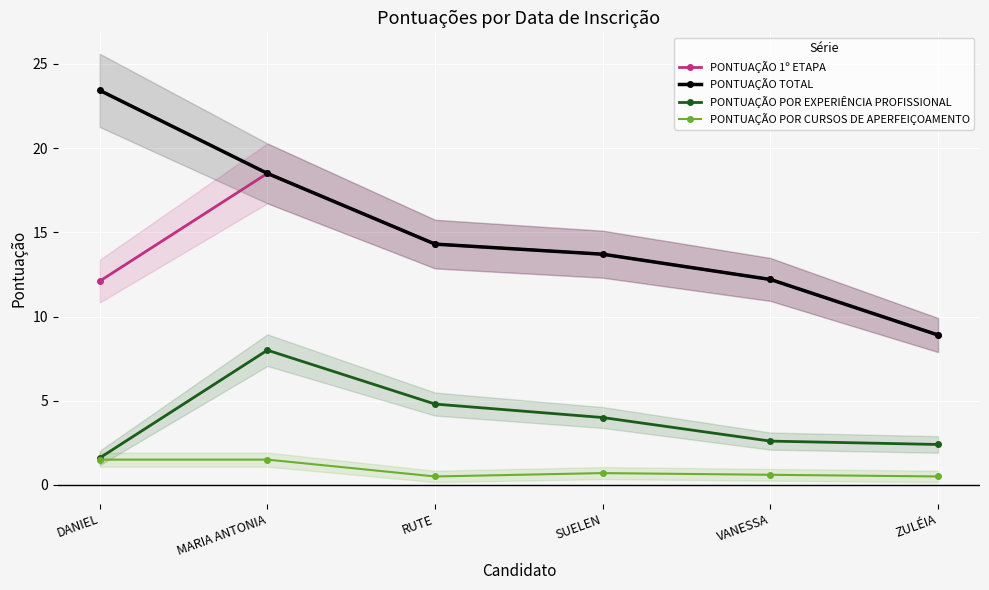

Between DANIEL and VANESSA, which is larger?

VANESSA